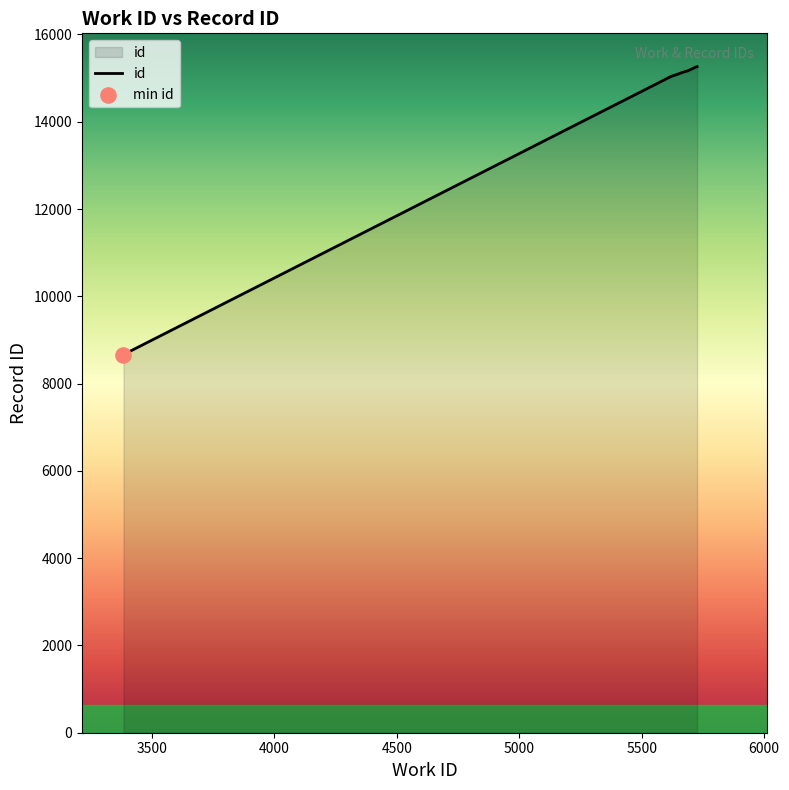

Between 5614 and 5655, which is larger?

5655